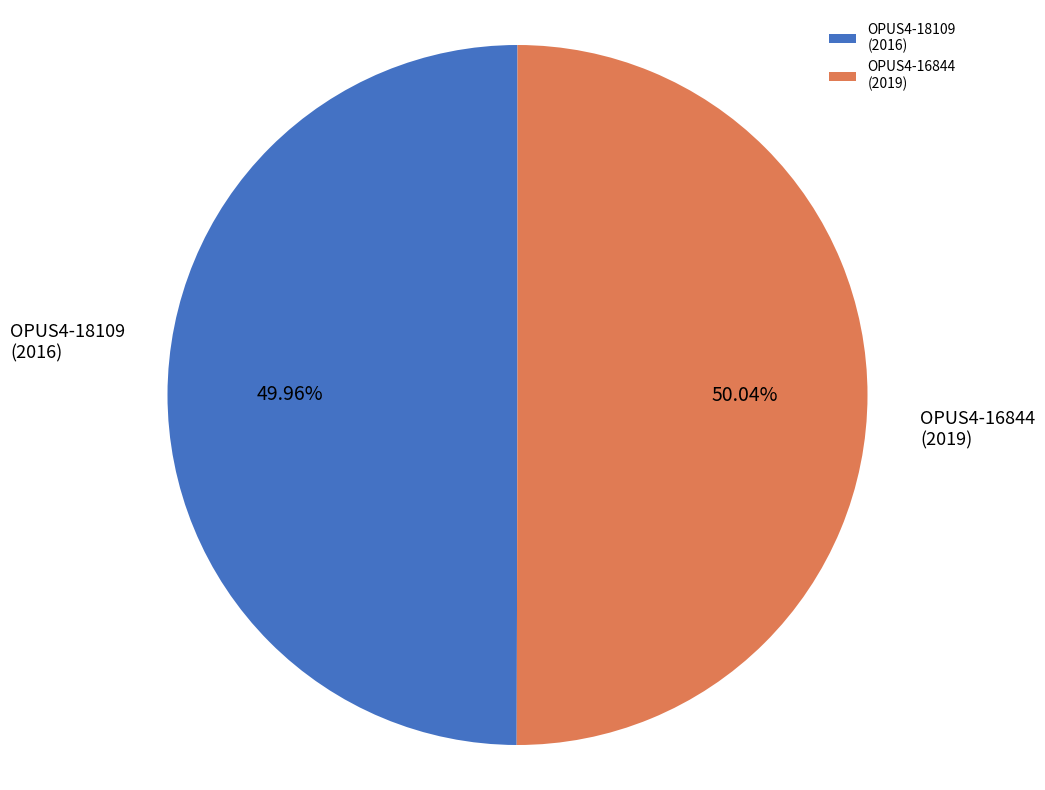

What is the ratio of the value at OPUS4-18109 (2016) to the value at OPUS4-16844 (2019)?

1.0